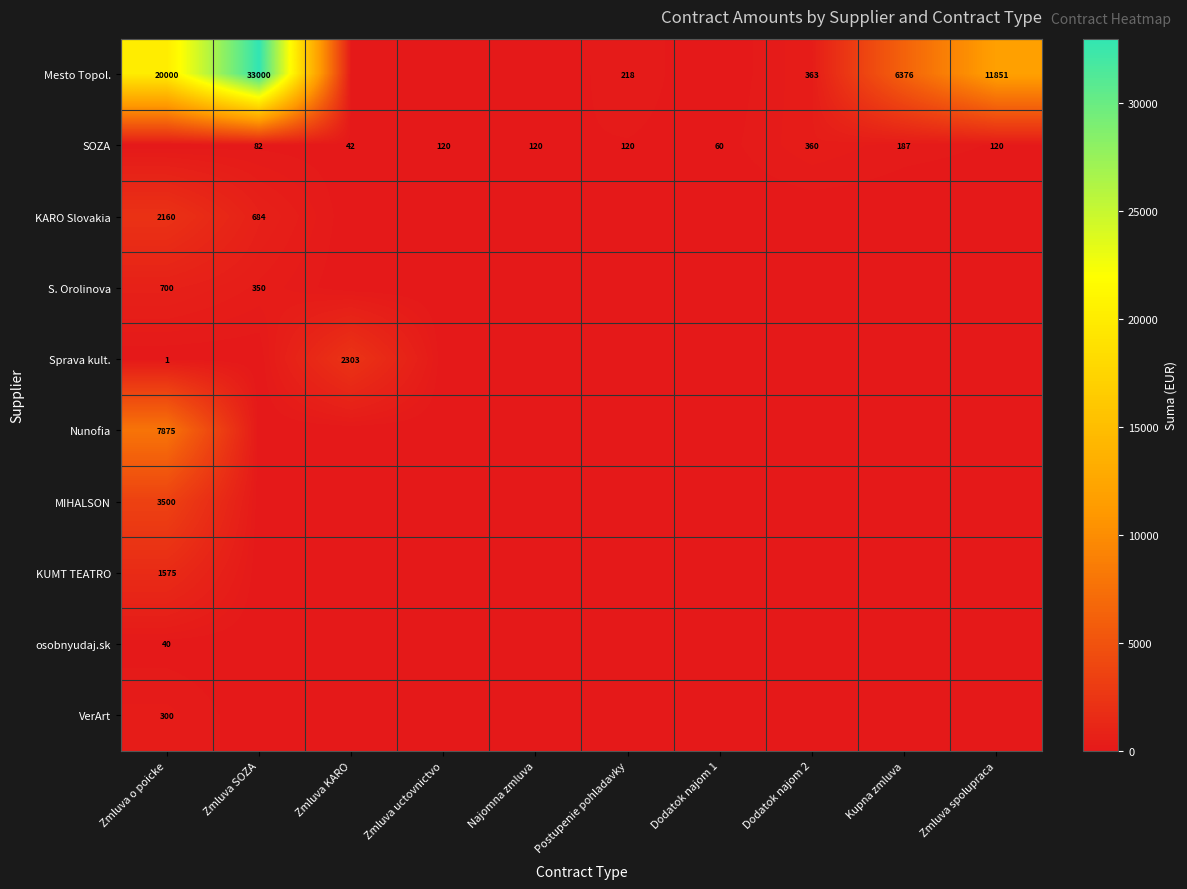

Is it true that SOZA equals 43 at Zmluva SOZA?

False